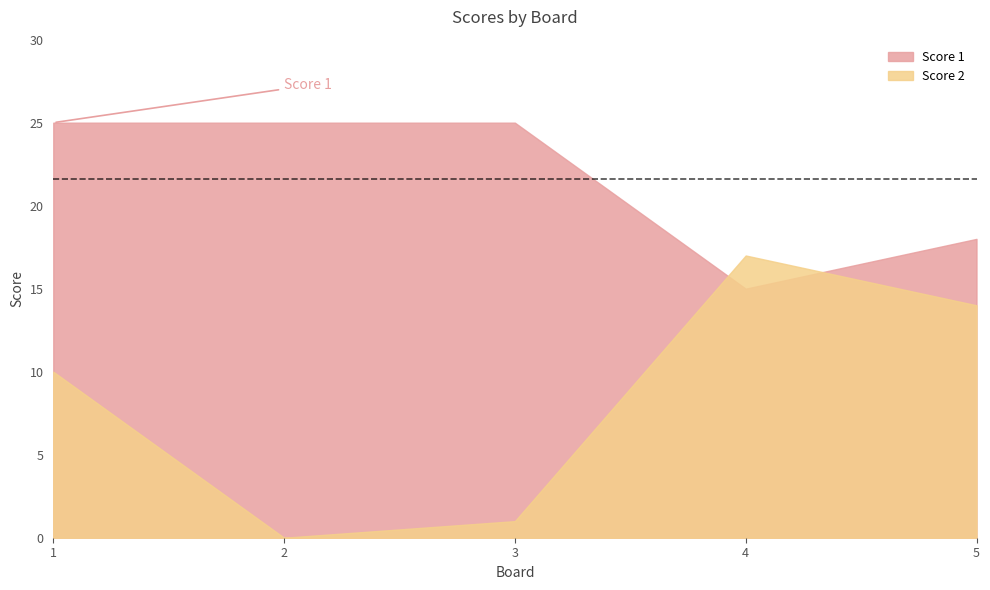

Is it true that Score 2 equals 24 at 5?

False